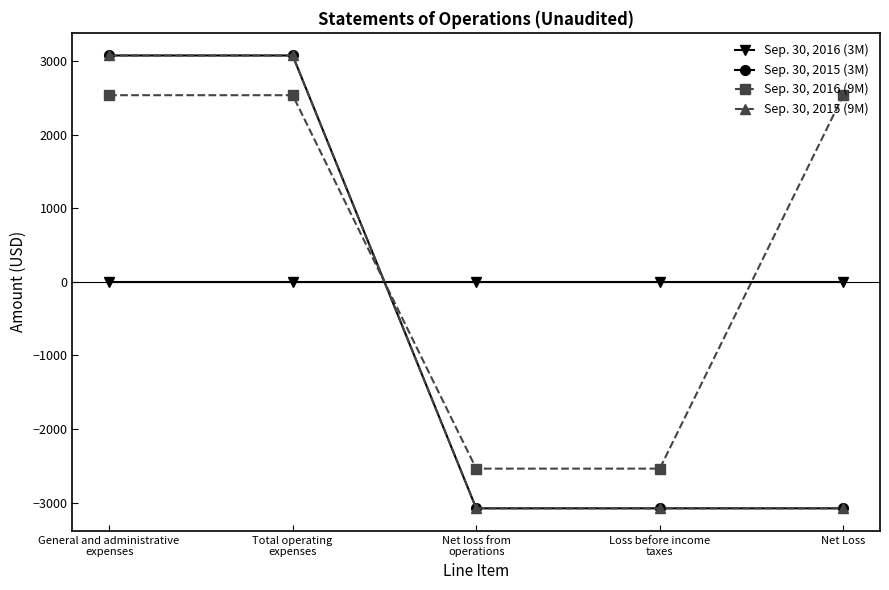

True or false: Sep. 30, 2015 (9M) has a value of -5242 at Net loss from
operations.

False